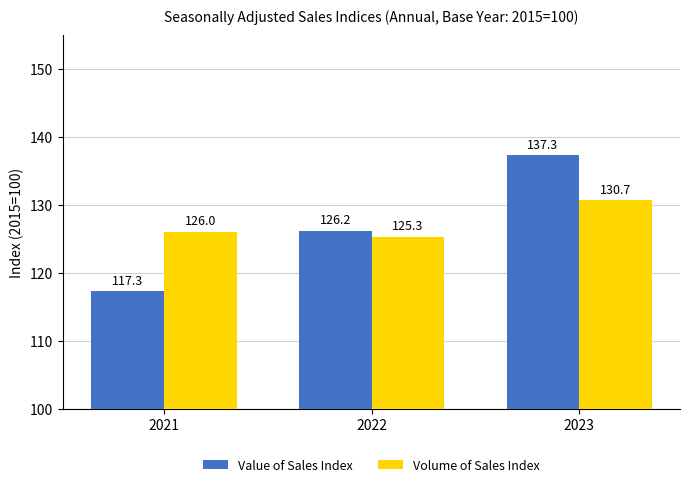

Does the chart contain stacked bars?

No